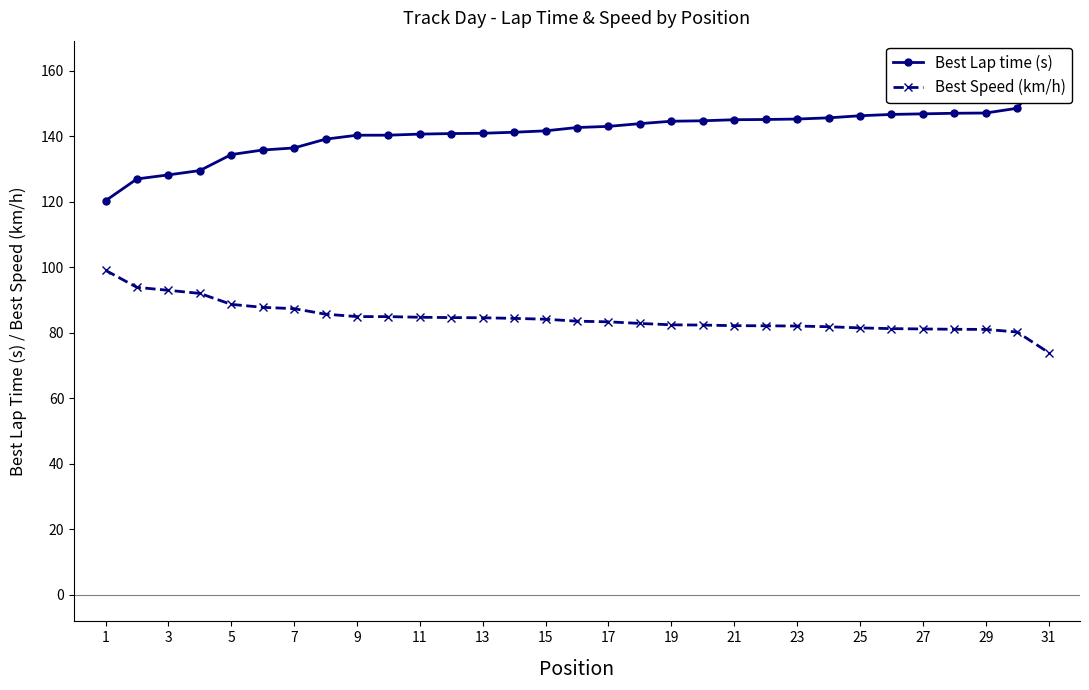

True or false: Best Speed (km/h) has a value of 82.0 at 23.

True